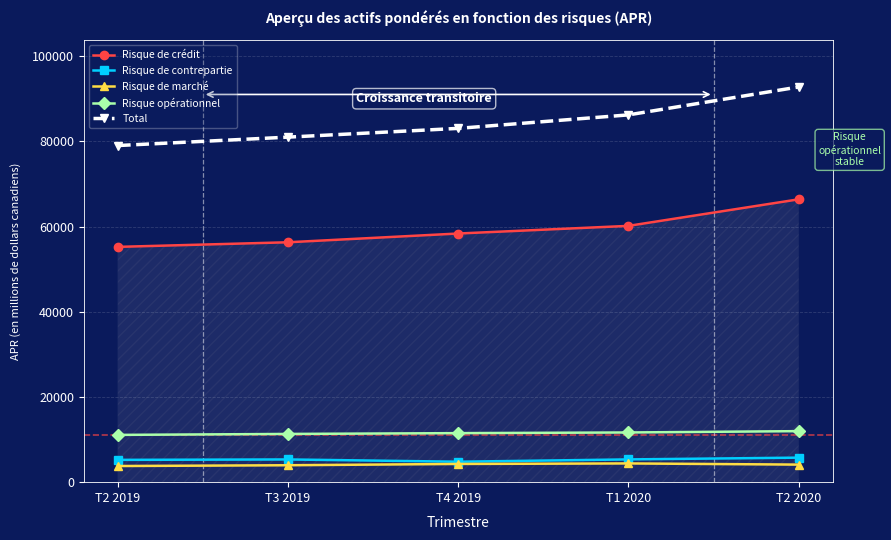

The value of Risque de crédit at T2 2020 is 66385. True or false?

True